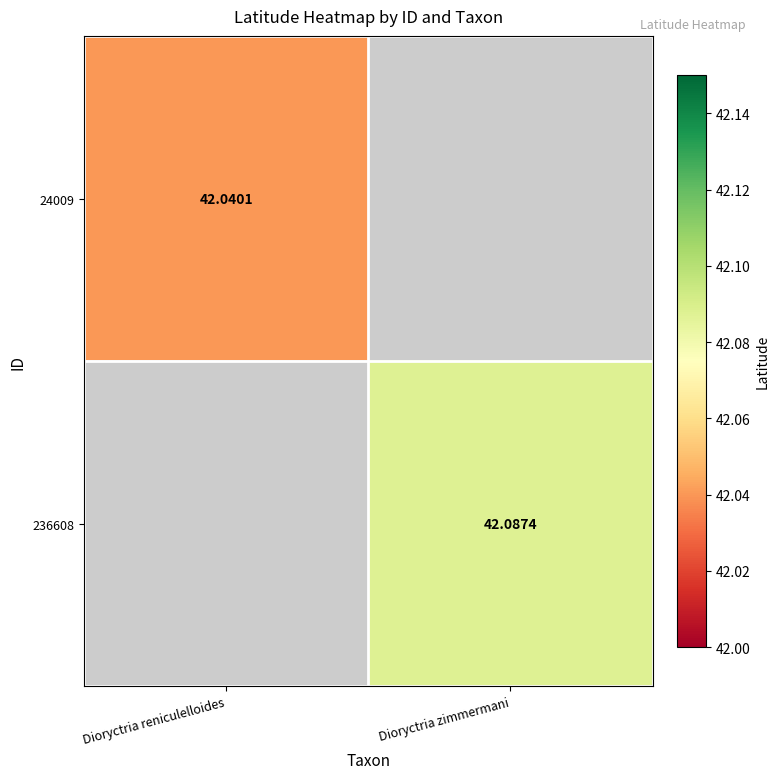

What is the maximum value for 24009?

42.0